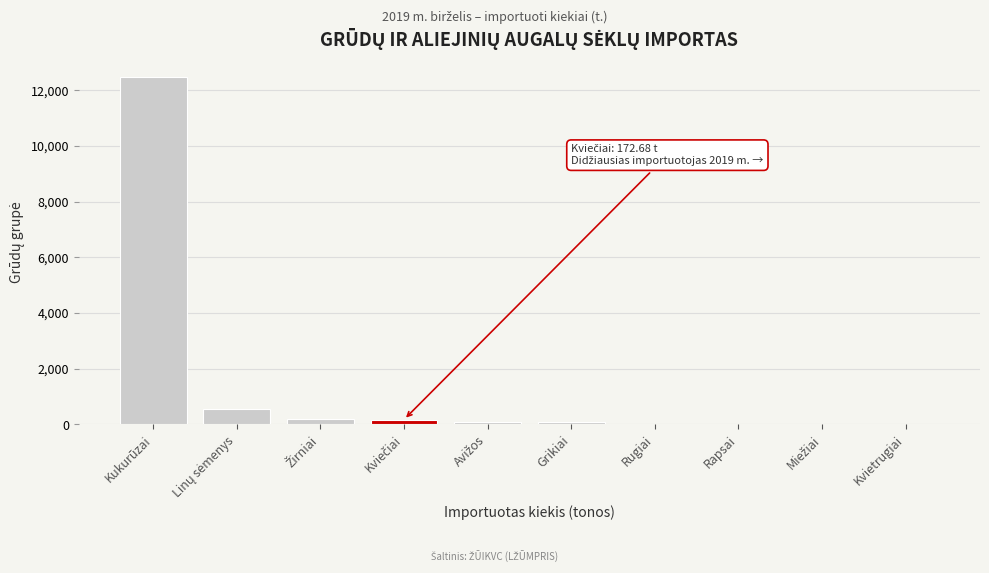

What is the sum of all values?

13566.5